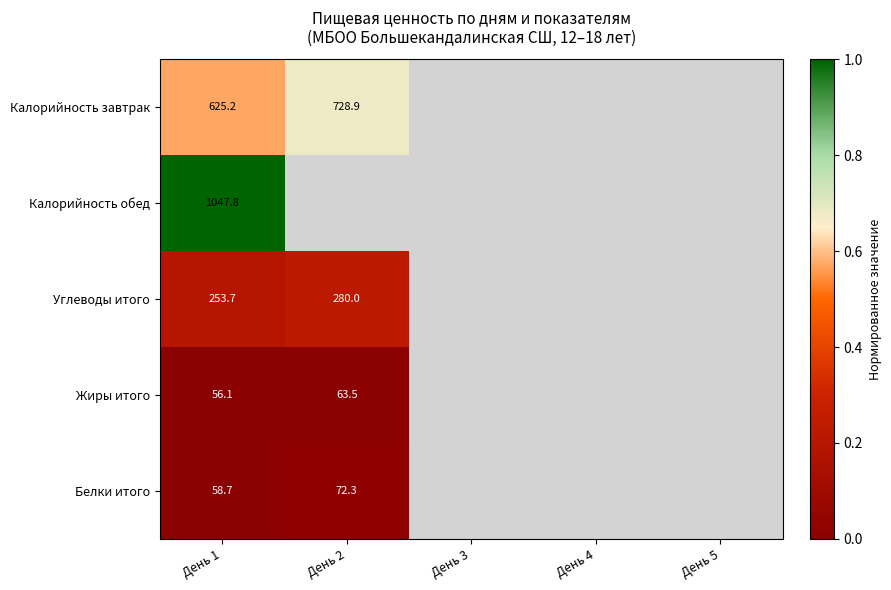

At which category does the chart reach its minimum across all series?

День 1